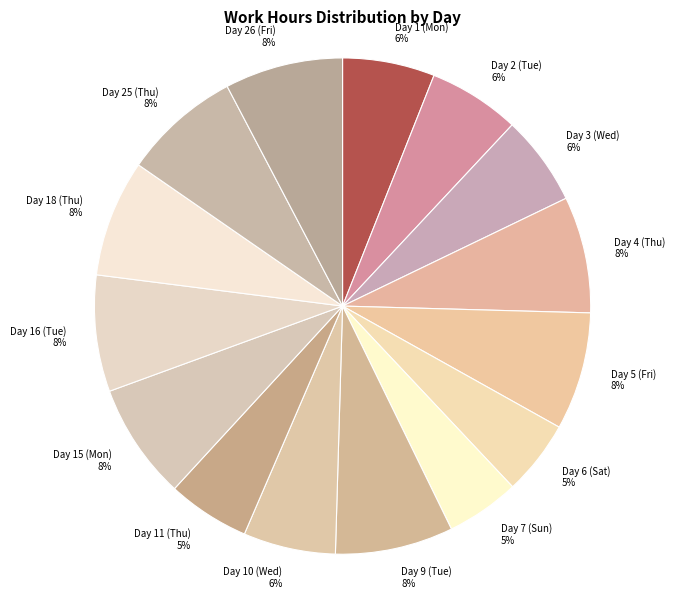

To the nearest percent, what is the difference between the largest and smallest slice percentages?

3%